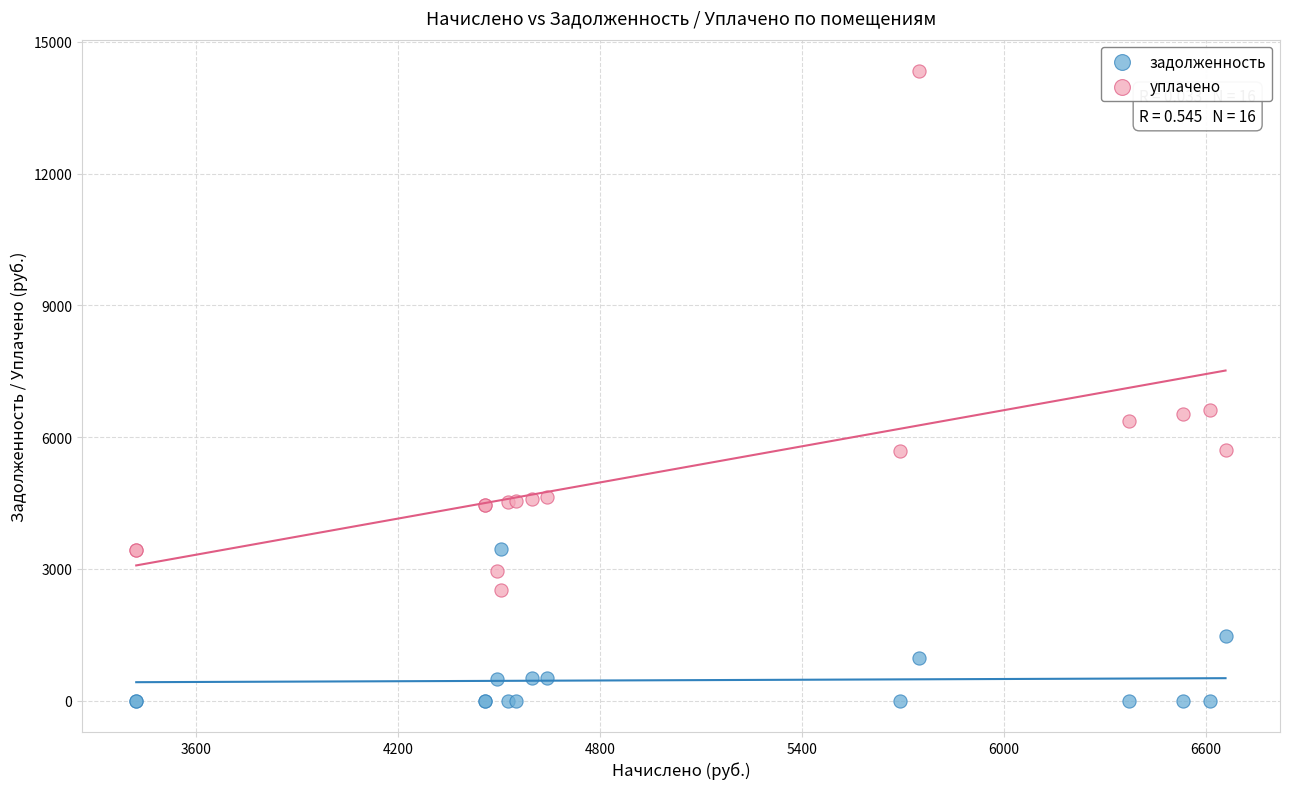

Which series contains the highest Y value?

уплачено